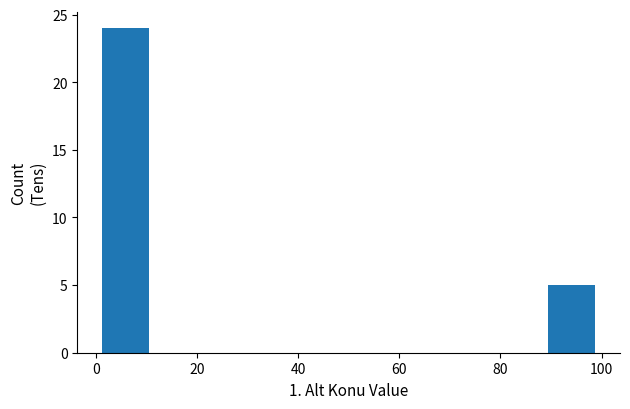

What is the height of the bar covering 89.2 to 99.0 on the x-axis? Neither the bar edges nor the heights are printed on the chart, so give them approximately, as read against the axes.

5